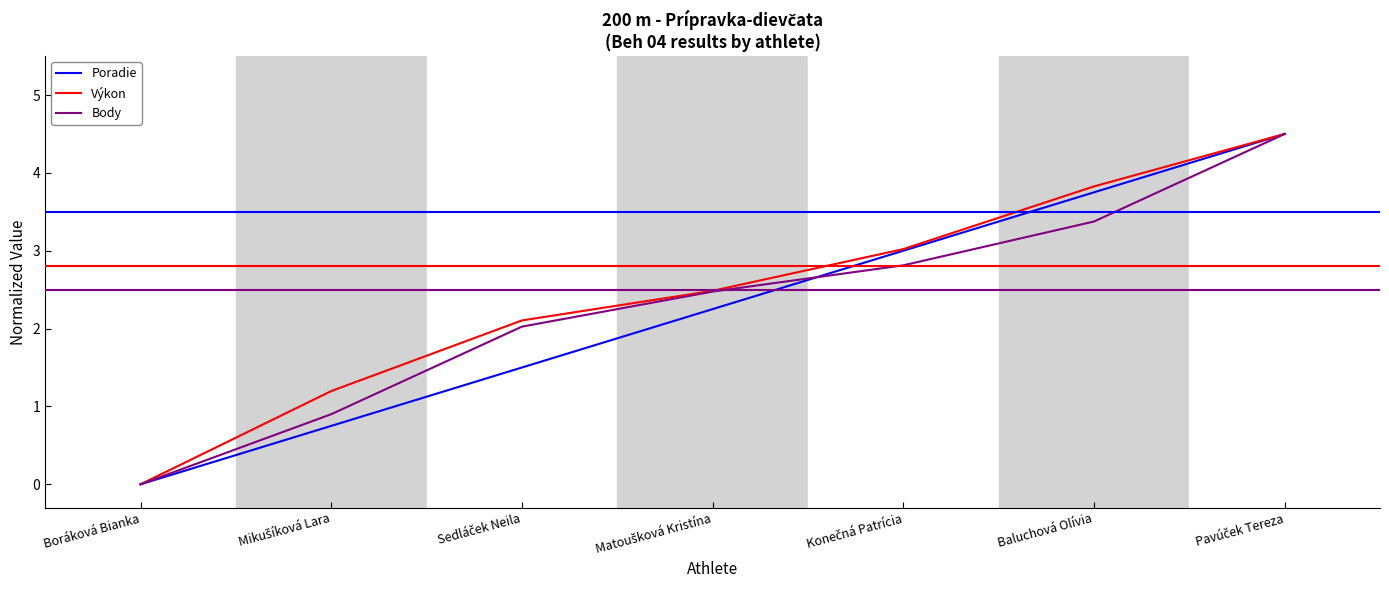

What is the maximum value for Body?

4.5